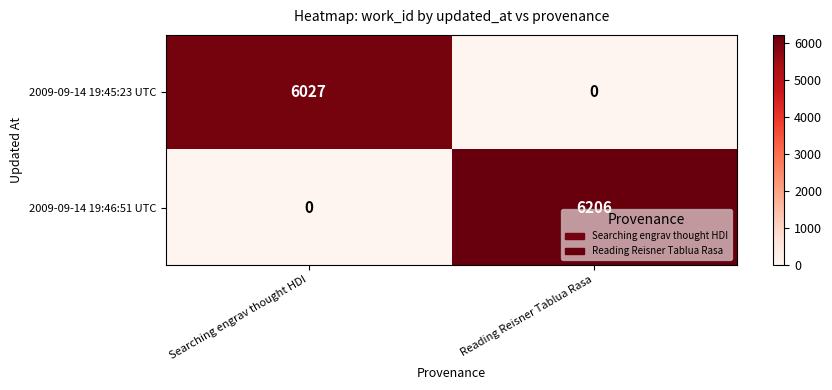

Which series has the largest range (max minus min)?

2009-09-14 19:46:51 UTC